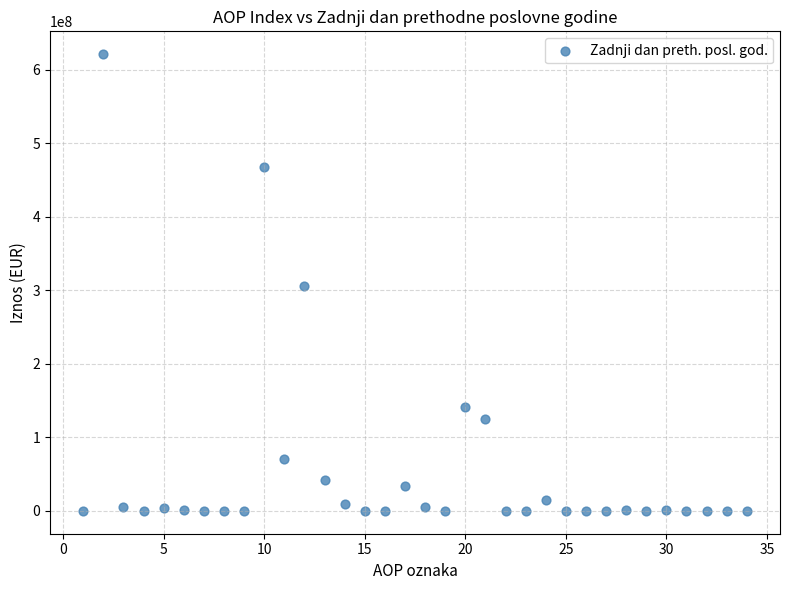

What is the range of X values (max minus min)?

33